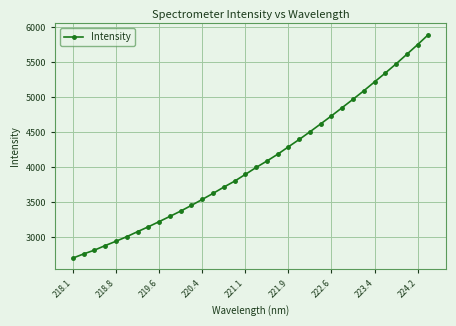

What is the average value?

4069.0